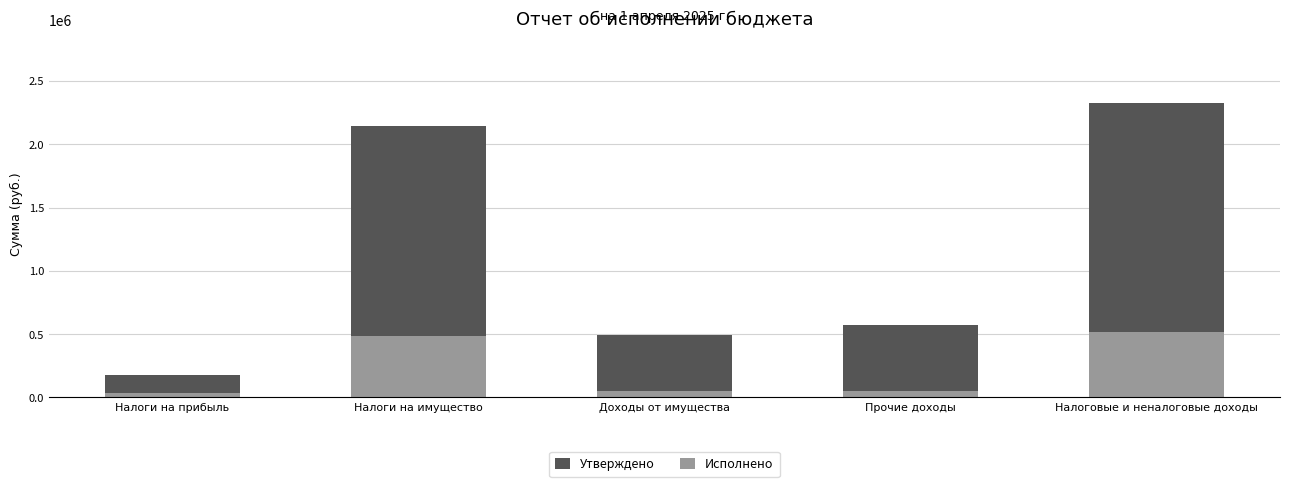

What is the spread (max minus min) of values at Налоги на прибыль?

148552.3